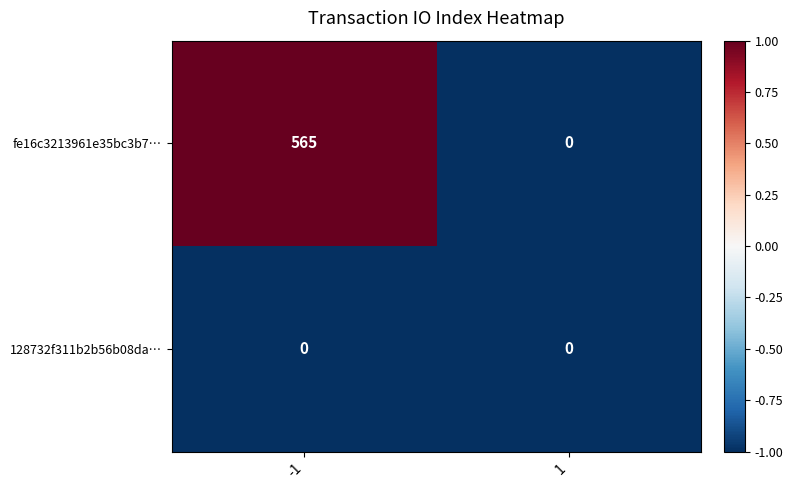

Rank the series at -1 from highest to lowest value.

fe16c3213961e35bc3b7…, 128732f311b2b56b08da…